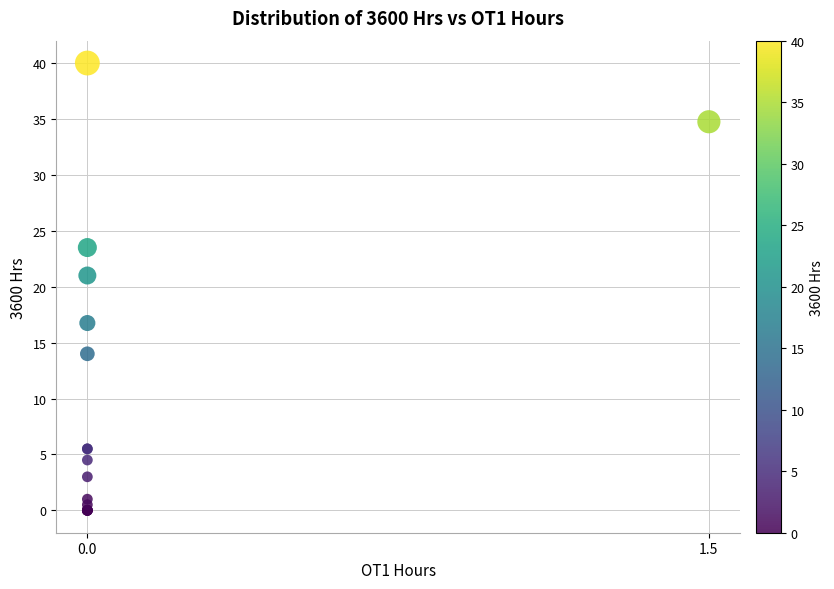

What Y value in the scatter plot is closest to 20?

21.0